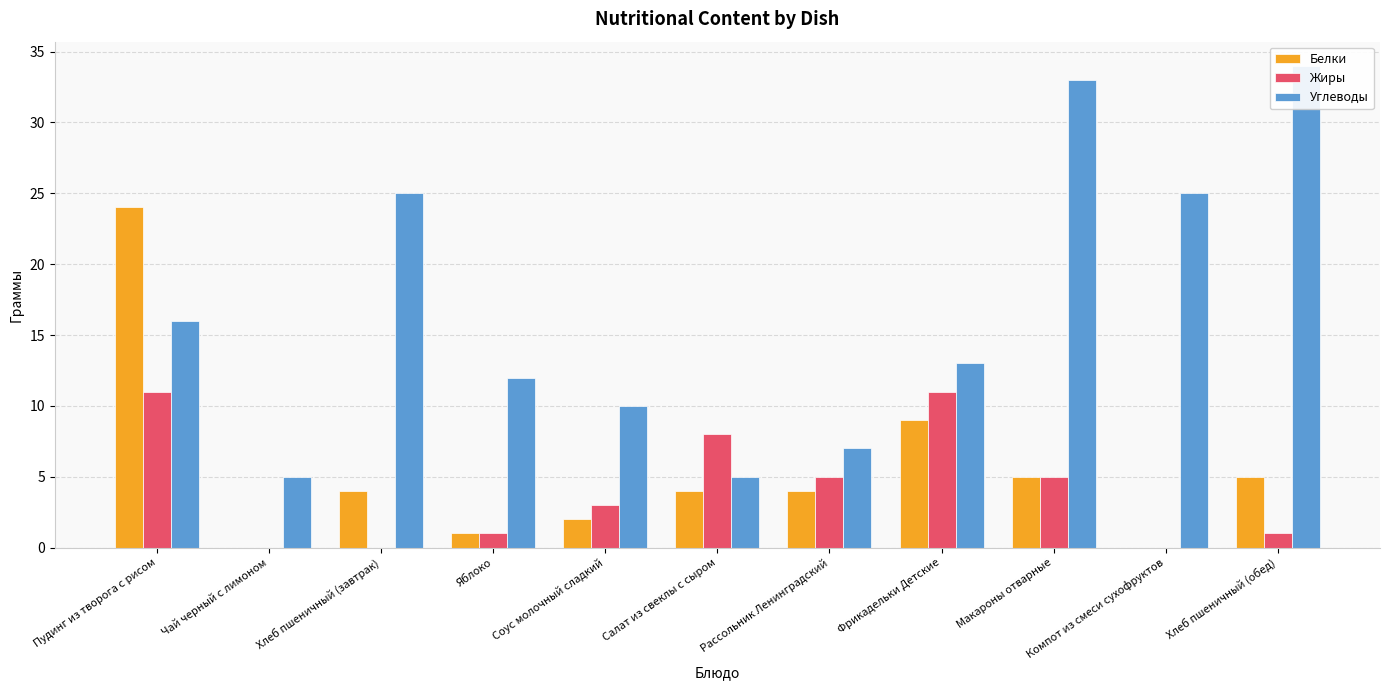

List the series in order of their peak value, lowest first.

Жиры, Белки, Углеводы